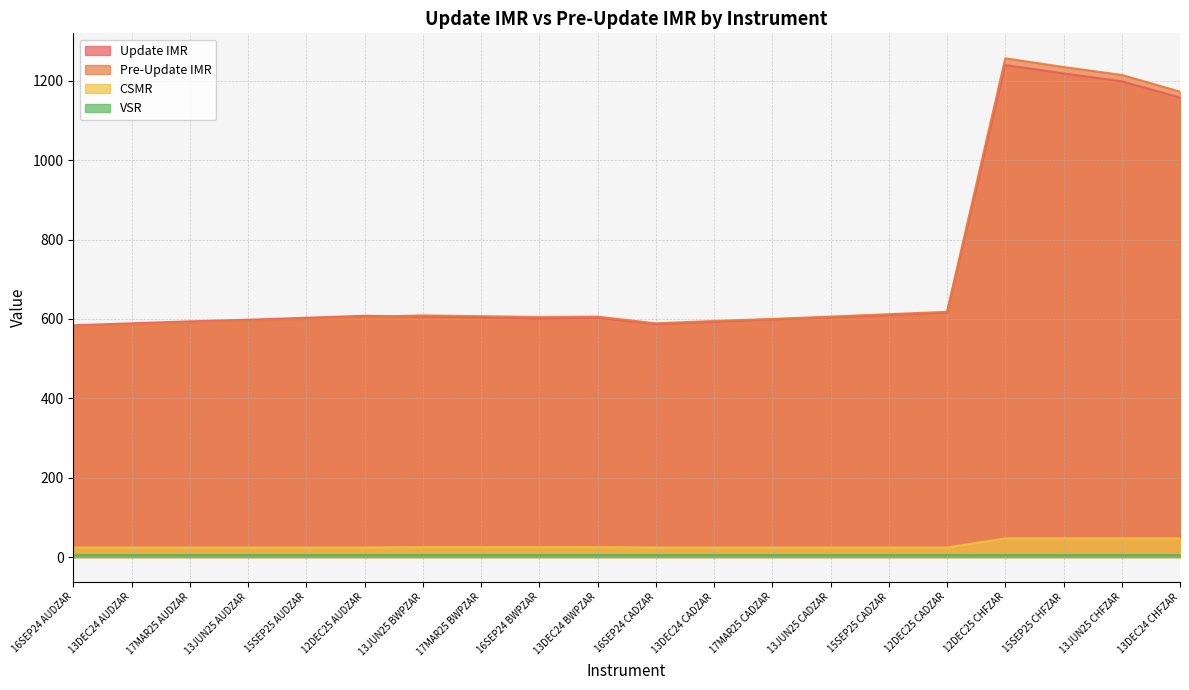

True or false: Pre-Update IMR and Update IMR cross at least once.

True